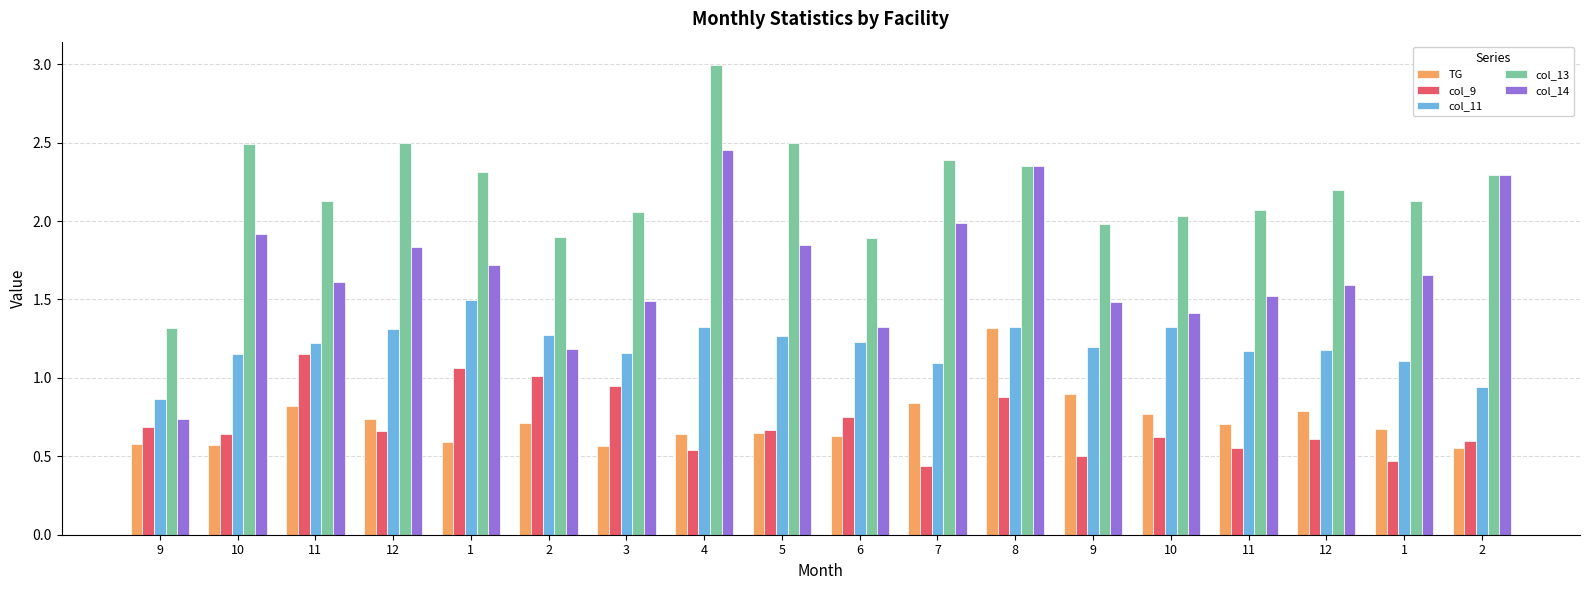

Reading left to right, what are all the values shown in this chart?

TG: 9=0.6	10=0.6	11=0.8	12=0.7	1=0.6	2=0.7	3=0.6	4=0.6	5=0.6	6=0.6	7=0.8	8=1.3	9=0.9	10=0.8	11=0.7	12=0.8	1=0.7	2=0.6
col_9: 9=0.7	10=0.6	11=1.2	12=0.7	1=1.1	2=1.0	3=0.9	4=0.5	5=0.7	6=0.8	7=0.4	8=0.9	9=0.5	10=0.6	11=0.6	12=0.6	1=0.5	2=0.6
col_11: 9=0.9	10=1.1	11=1.2	12=1.3	1=1.5	2=1.3	3=1.2	4=1.3	5=1.3	6=1.2	7=1.1	8=1.3	9=1.2	10=1.3	11=1.2	12=1.2	1=1.1	2=0.9
col_13: 9=1.3	10=2.5	11=2.1	12=2.5	1=2.3	2=1.9	3=2.1	4=3.0	5=2.5	6=1.9	7=2.4	8=2.4	9=2.0	10=2.0	11=2.1	12=2.2	1=2.1	2=2.3
col_14: 9=0.7	10=1.9	11=1.6	12=1.8	1=1.7	2=1.2	3=1.5	4=2.5	5=1.9	6=1.3	7=2.0	8=2.4	9=1.5	10=1.4	11=1.5	12=1.6	1=1.7	2=2.3